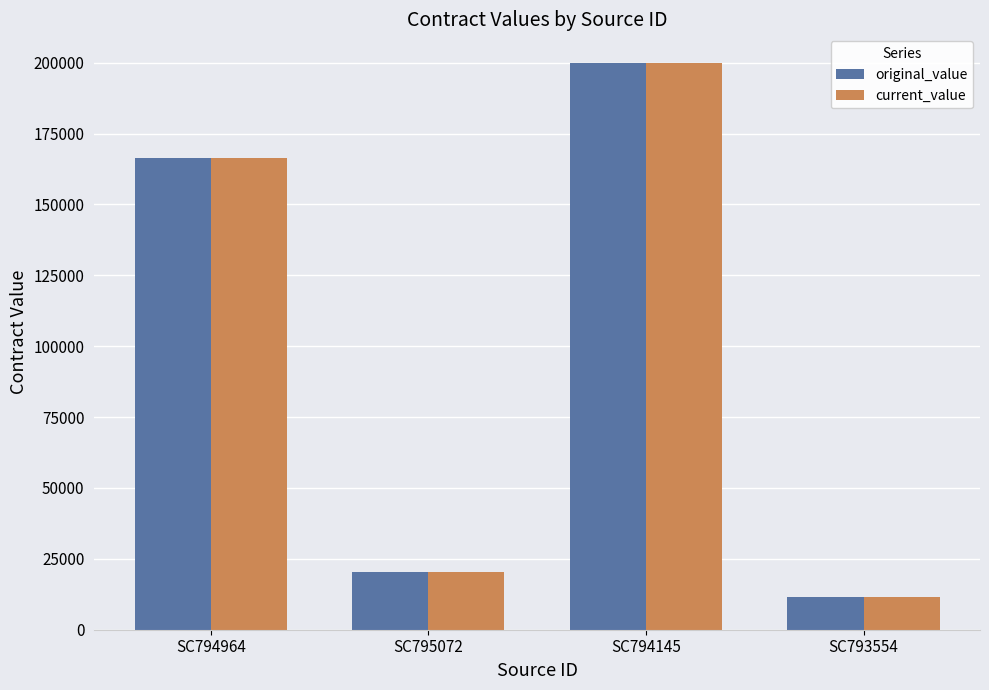

What are all the series names shown in the legend?

original_value, current_value